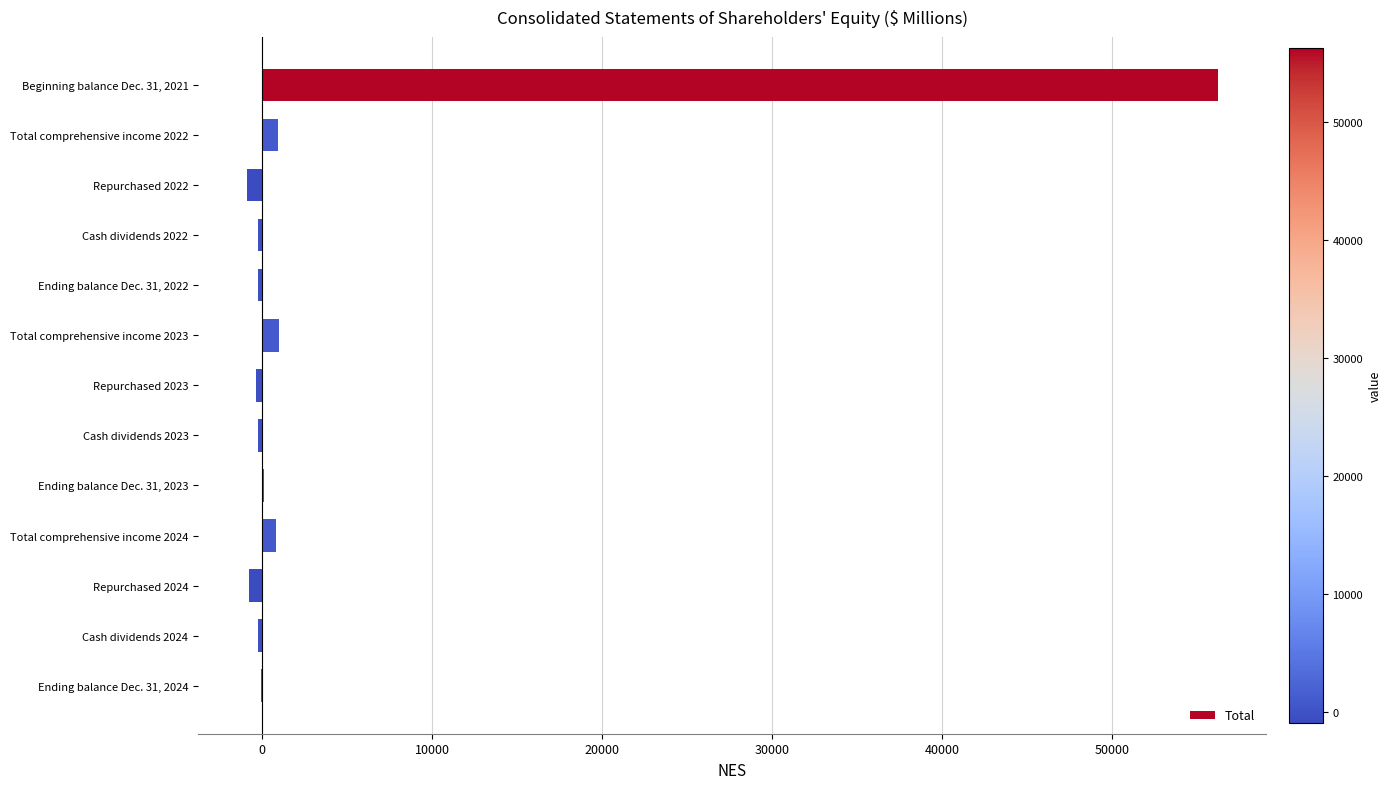

Which category has the highest value across all series?

Beginning balance Dec. 31, 2021